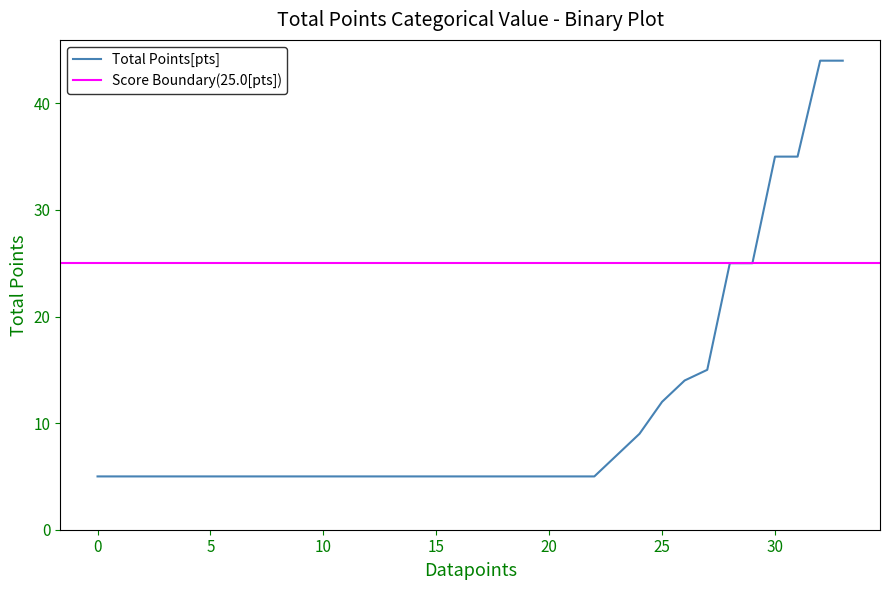

What is the spread (max minus min) of values at 20?

20